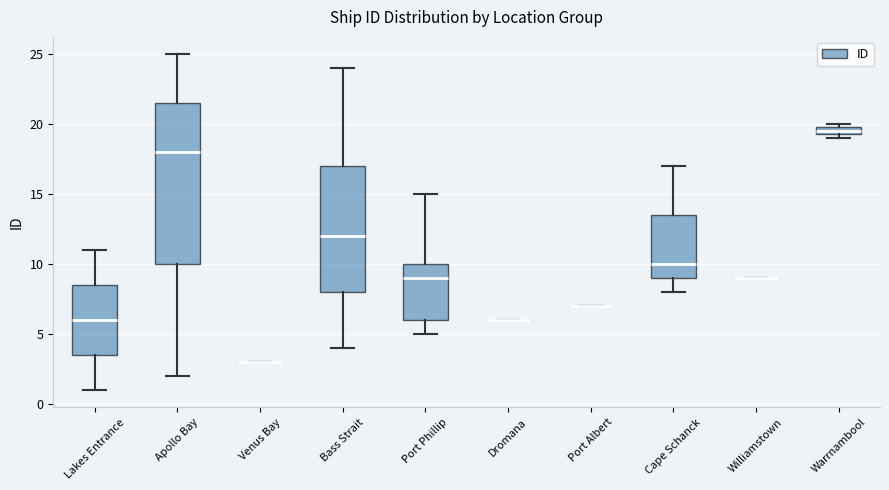

Comparing the boxes themselves (not the whiskers), which one is the tallest?

Apollo Bay